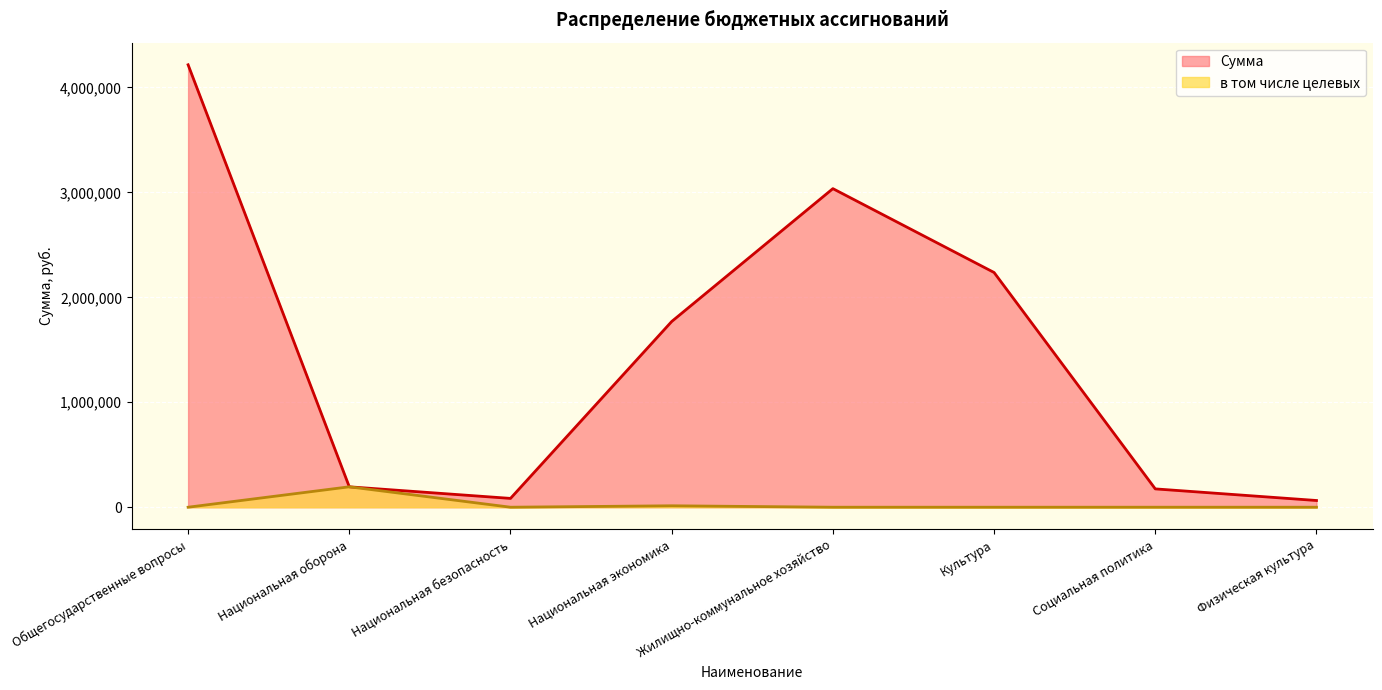

Which series changed the most between Жилищно-коммунальное хозяйство and Культура?

Сумма